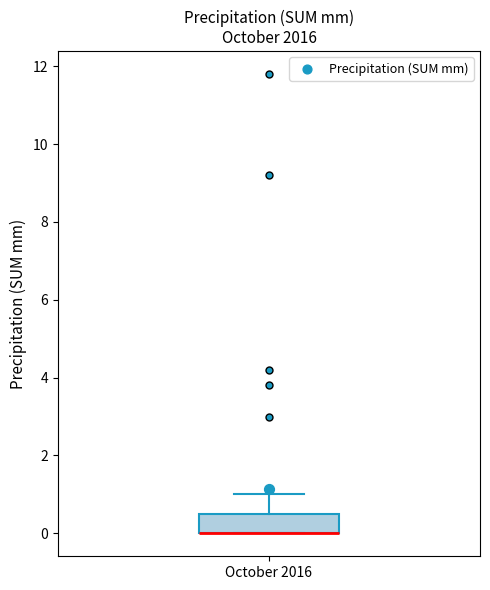

Transcribe this box plot: give where the median line is, the range the box spans, and where the two whiskers end, as read against the y-axis. The values are not printed on the chart, so give them approximately, as read against the axis.

median 0.0 (drawn on the box's lower edge), box 0.0 to 0.6, whiskers 0.0 to 1.0